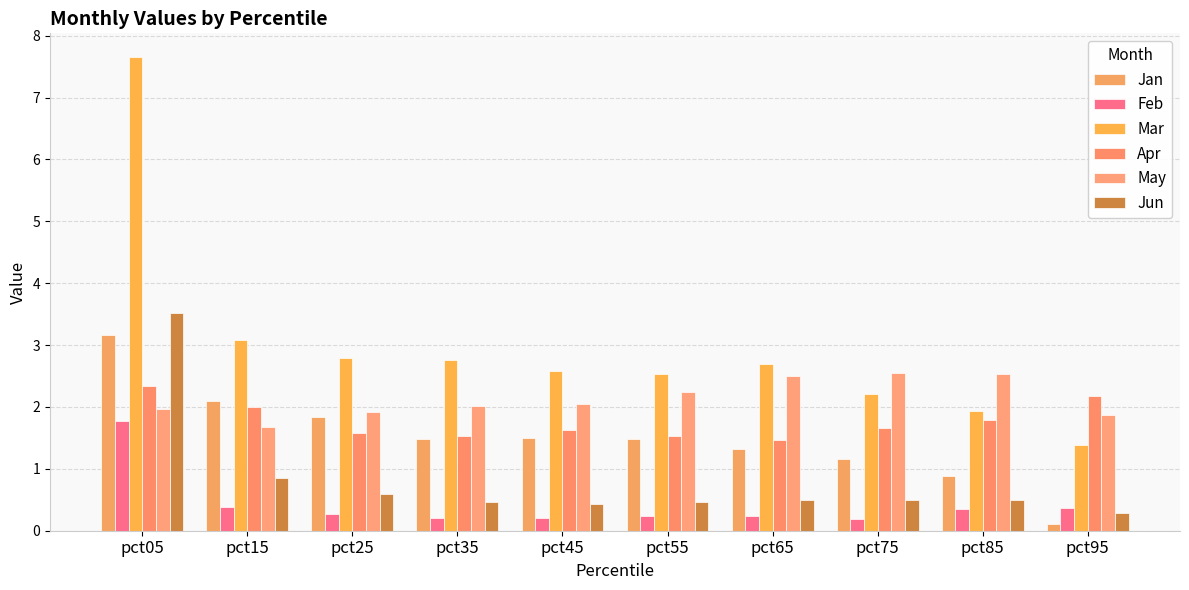

What is the sum of the Mar values at pct25 and pct35?

5.5